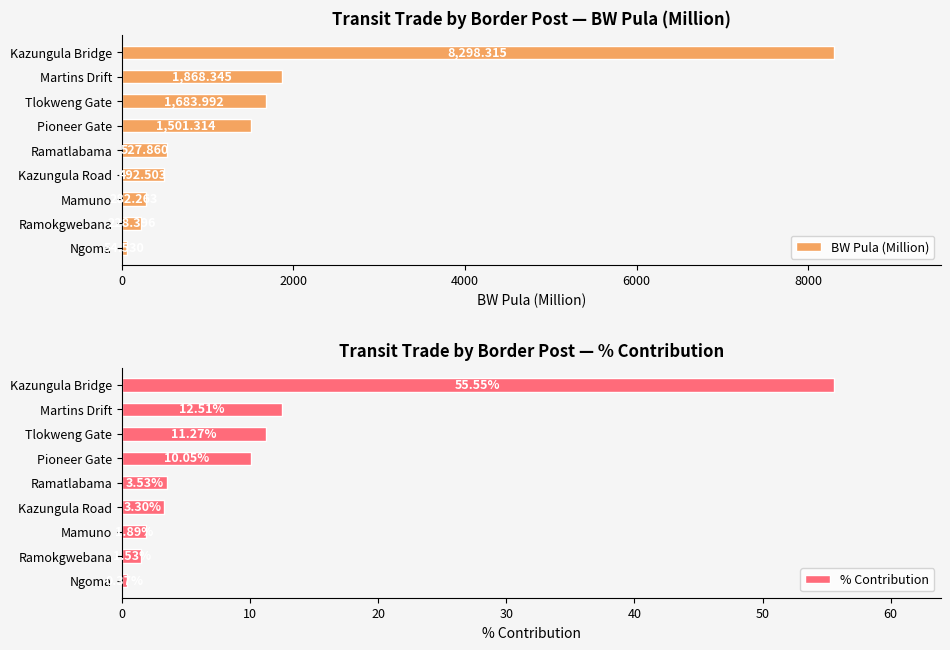

At how many categories does at least one series exceed 5613?

1